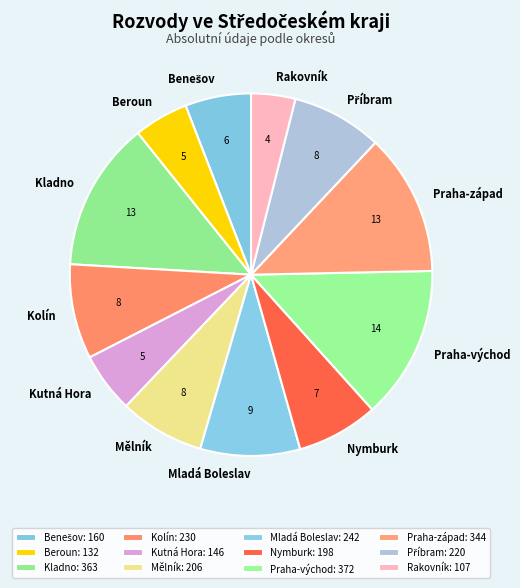

Does any single category account for the majority?

No